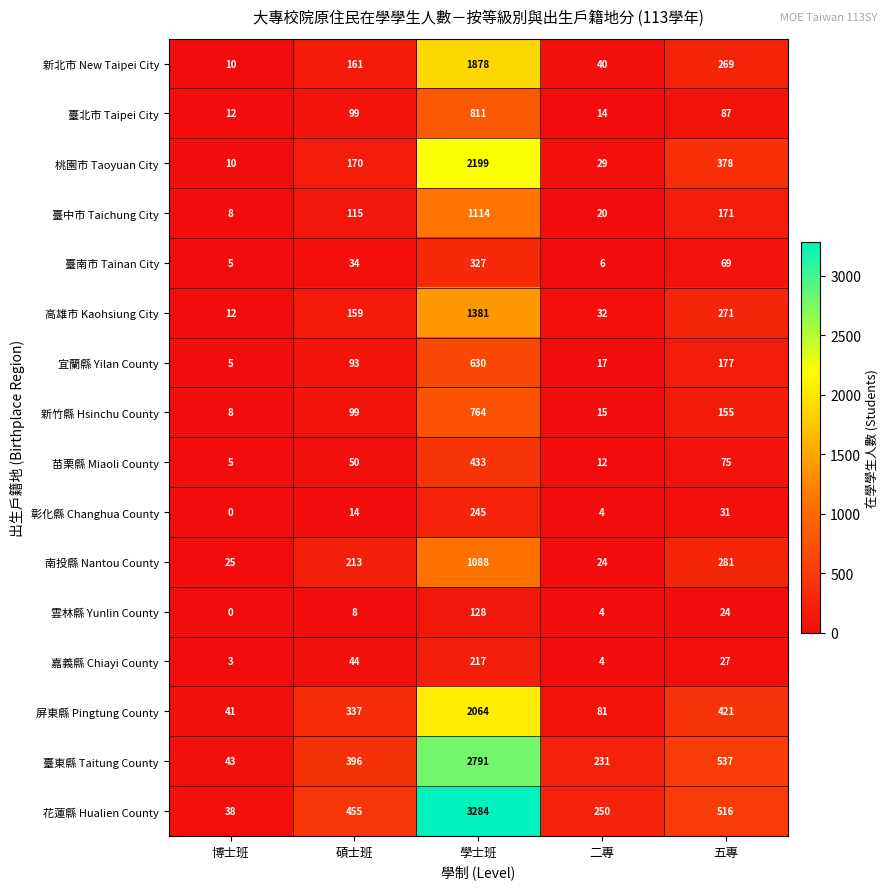

At how many categories does at least one series exceed 1045?

1